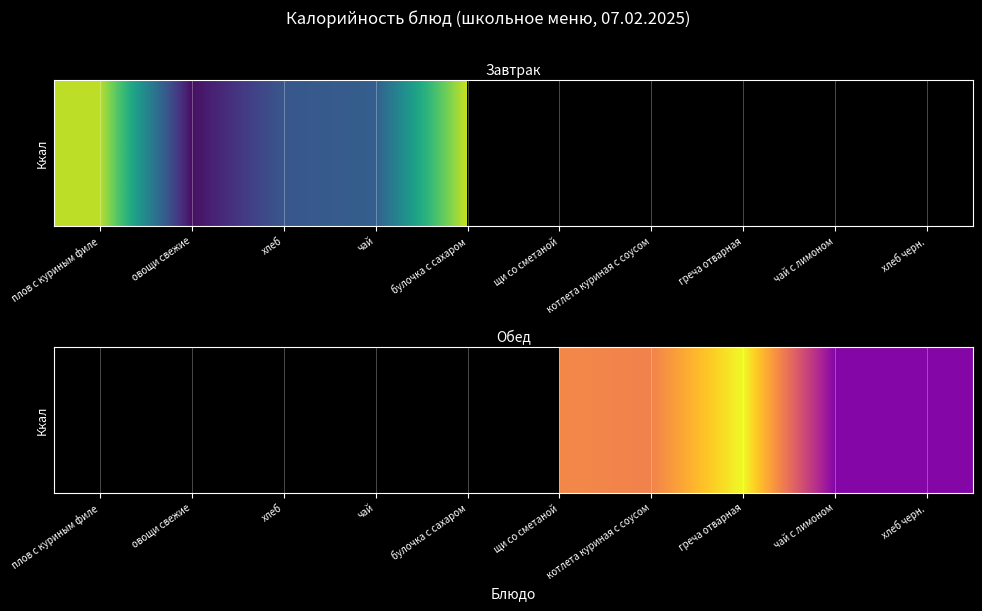

How many data points does each series have?

10